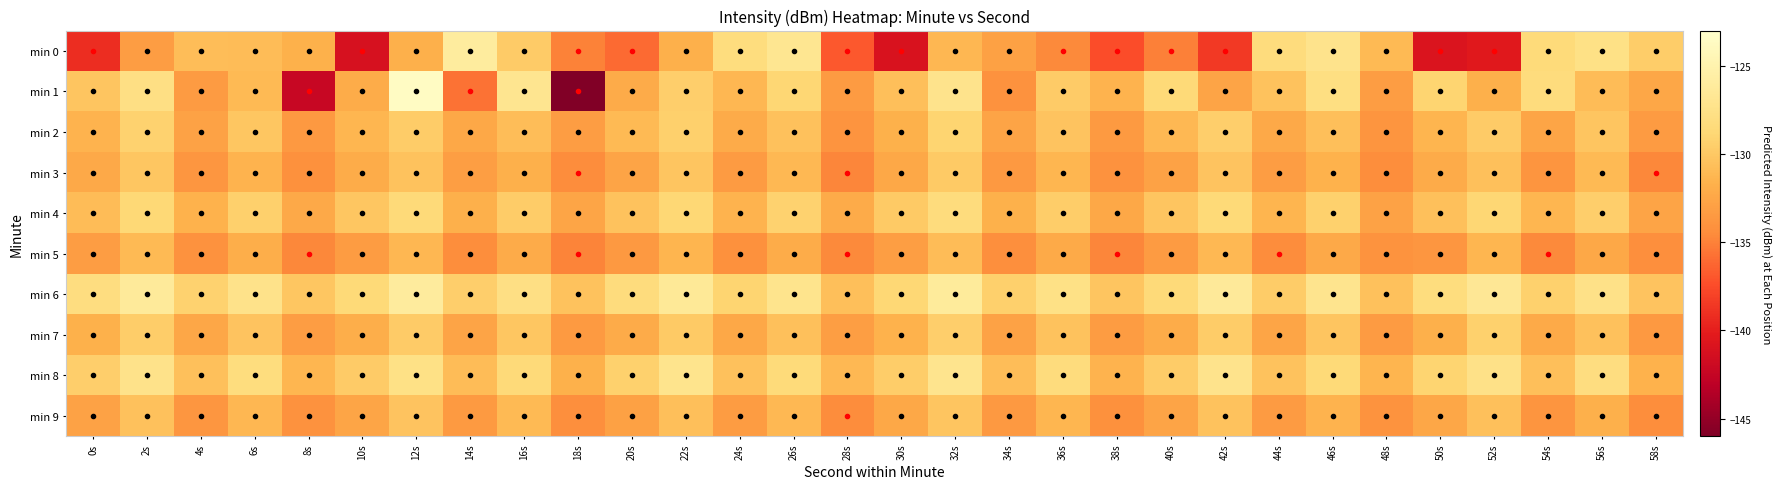

Which has a higher value, 8s or 6s?

6s